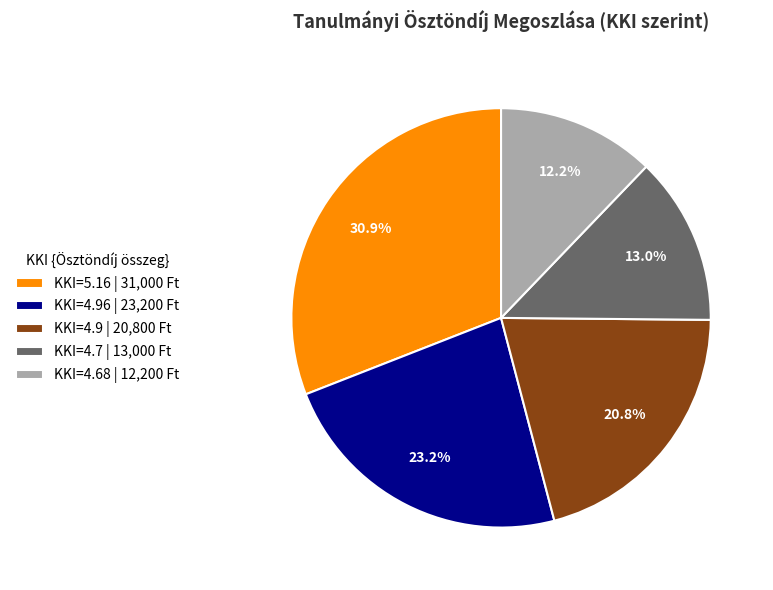

How many slices are in this pie chart?

5